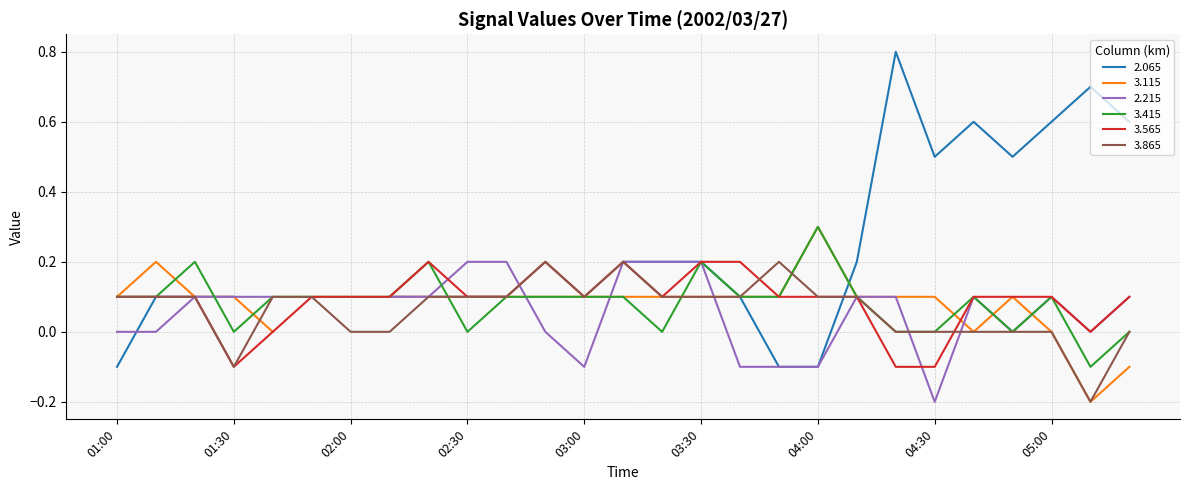

The 3.565 series shows 0.0 at 05:00. True or false?

False